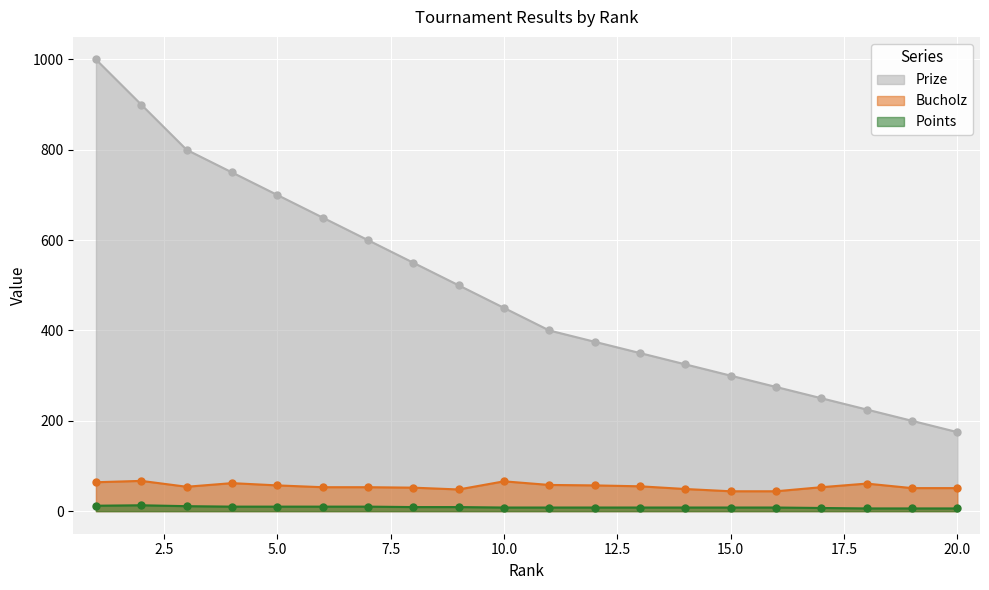

What is the value of the Points point at the 7th from the left?

10